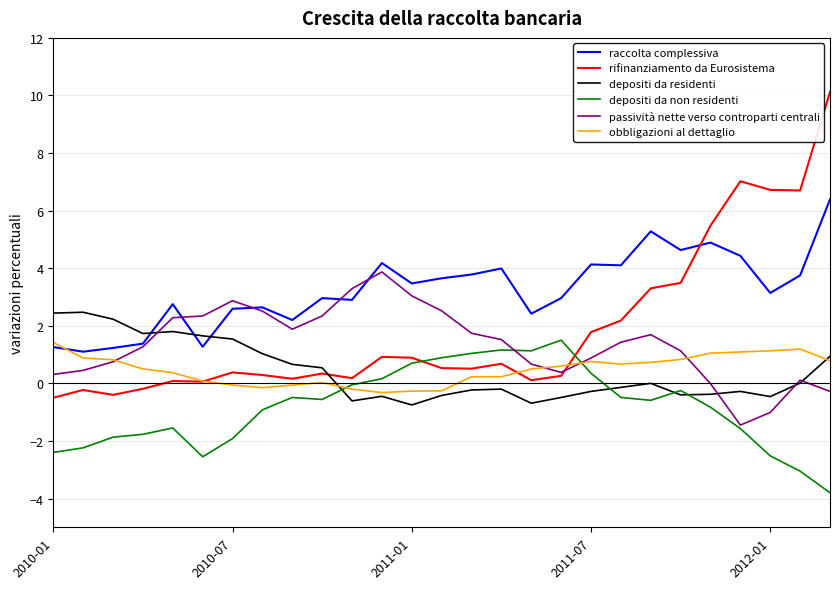

How many times do raccolta complessiva and rifinanziamento da Eurosistema cross each other?

1